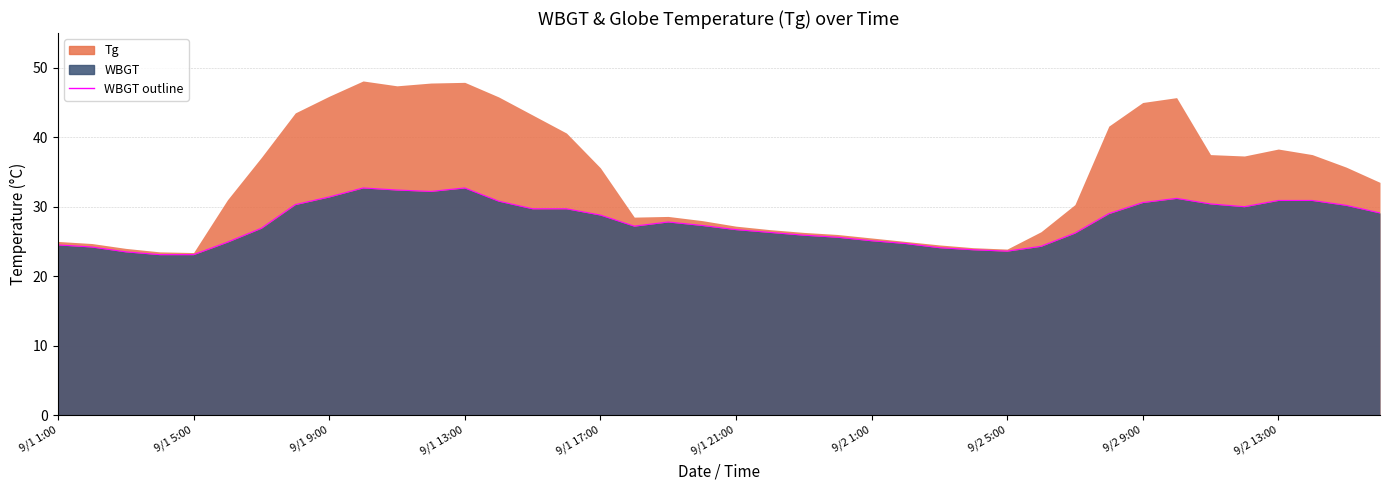

Reading left to right, extract all data points from this chart.

24.5	24.2	23.5	23.1	23.1	24.9	26.9	30.3	31.4	32.7	32.4	32.2	32.7	30.8	29.7	29.7	28.8	27.2	27.8	27.3	26.7	26.3	25.9	25.6	25.1	24.7	24.1	23.8	23.6	24.3	26.2	29.0	30.6	31.2	30.4	30.0	30.9	30.9	30.2	29.1